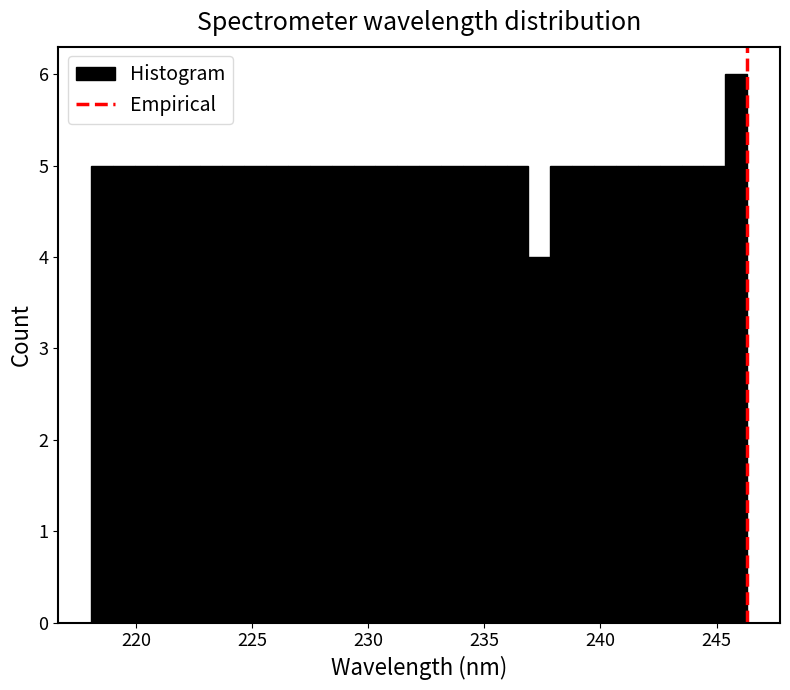

Read against the x-axis, roughly where is the centre of the tallest bar?

246.0